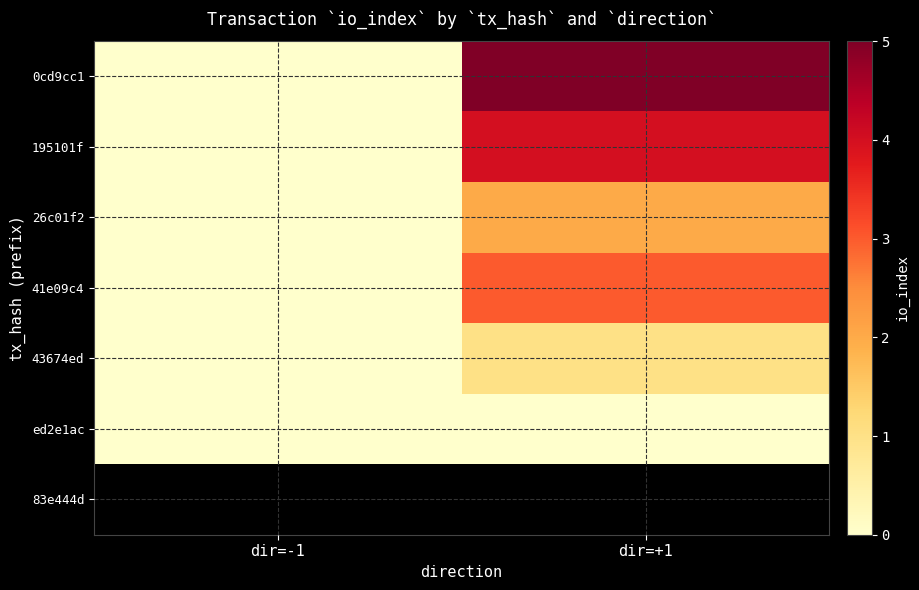

What is the difference between the highest and lowest values at dir=+1?

5.0